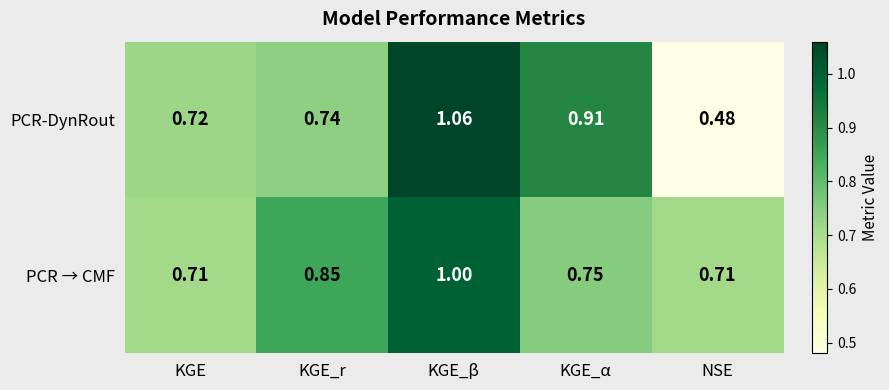

Rank the series at NSE from lowest to highest value.

PCR-DynRout, PCR → CMF